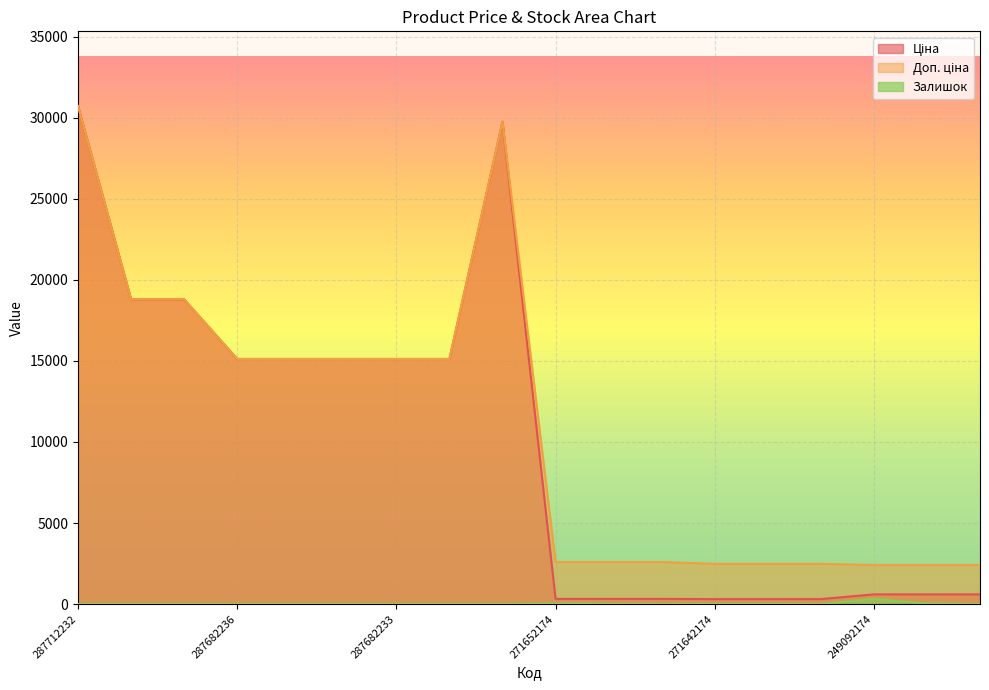

How many data points does each series have?

18